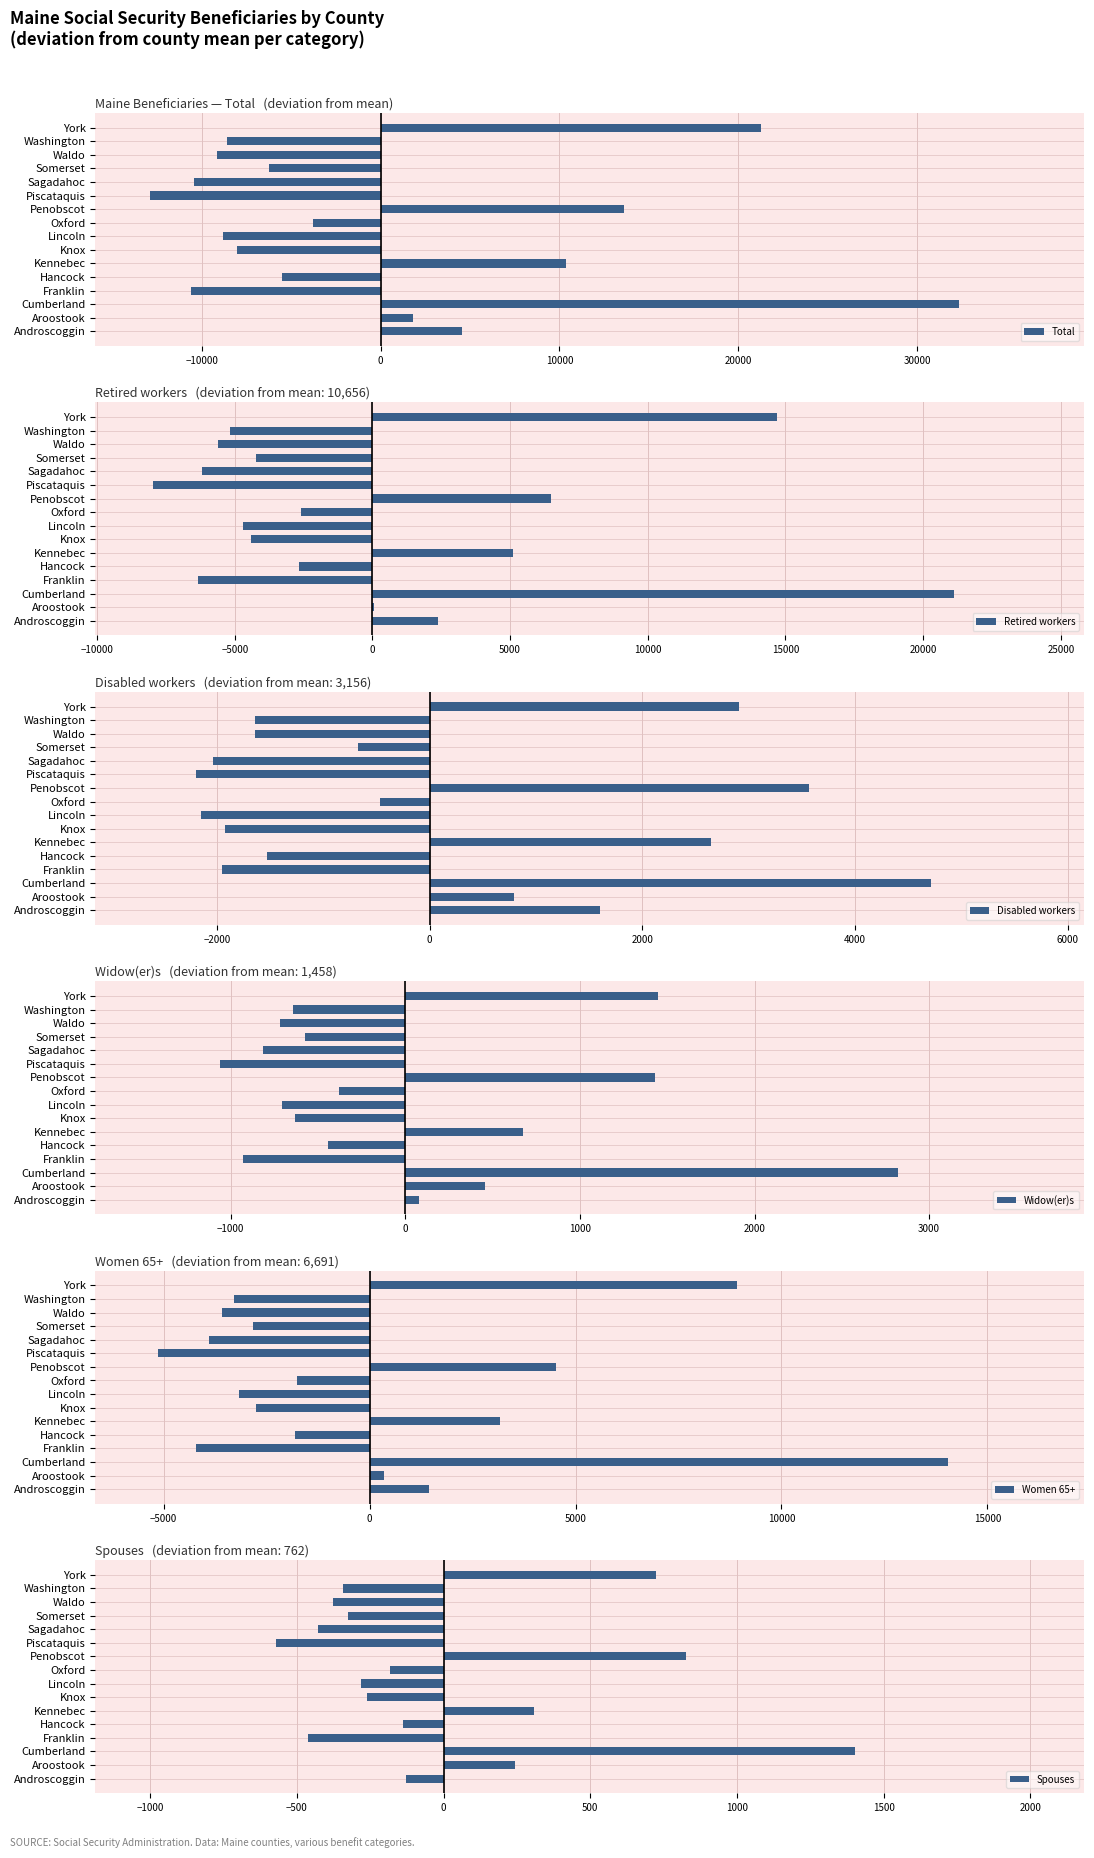

At which label is Total closest to 9746?

Kennebec